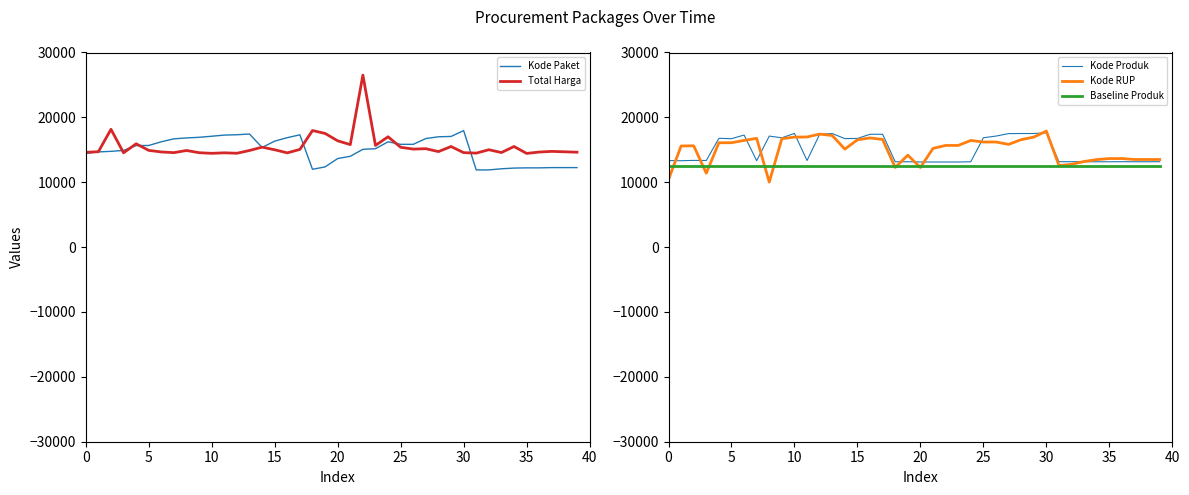

What is the value of the Kode Paket point at the 22nd from the left?

14002.0